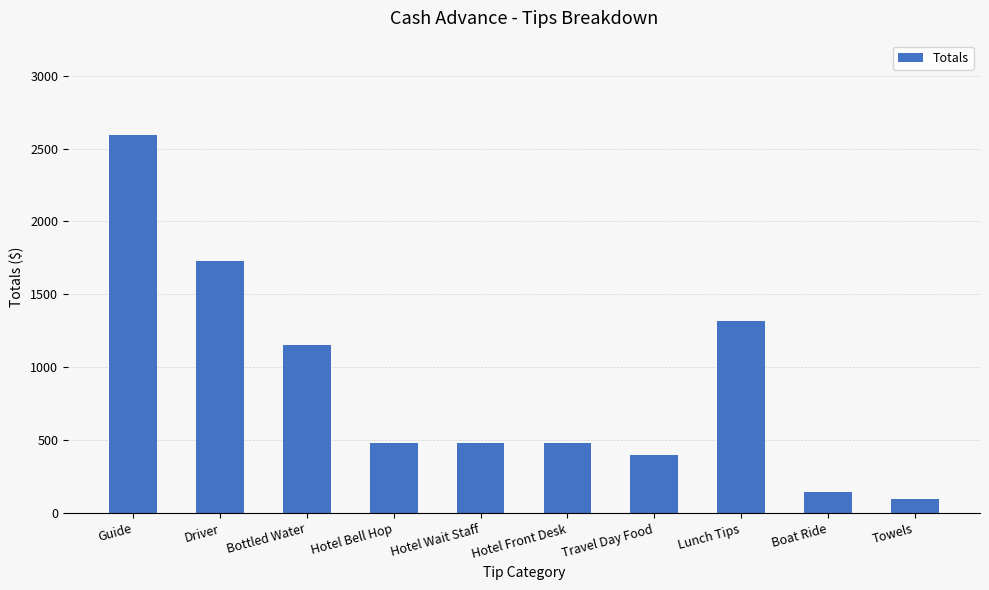

What is the smallest value displayed?

96